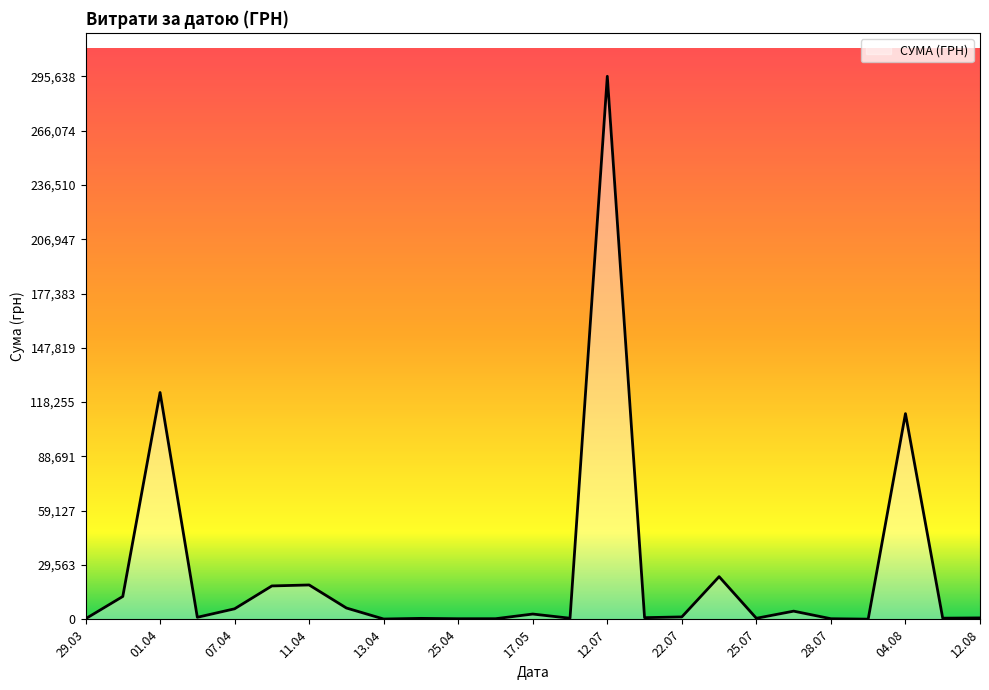

What is the maximum value shown in the chart?

295638.6